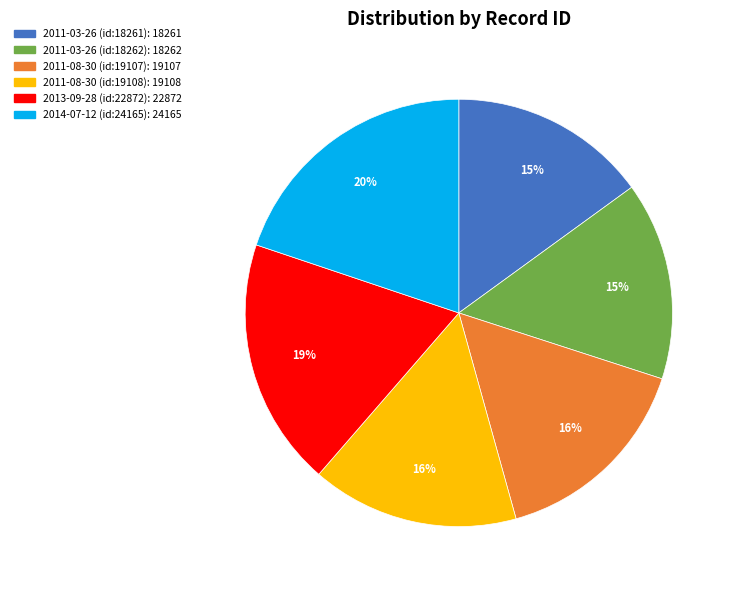

Do 2013-09-28 (id:22872) and 2011-08-30 (id:19107) together represent more than half of the pie?

No